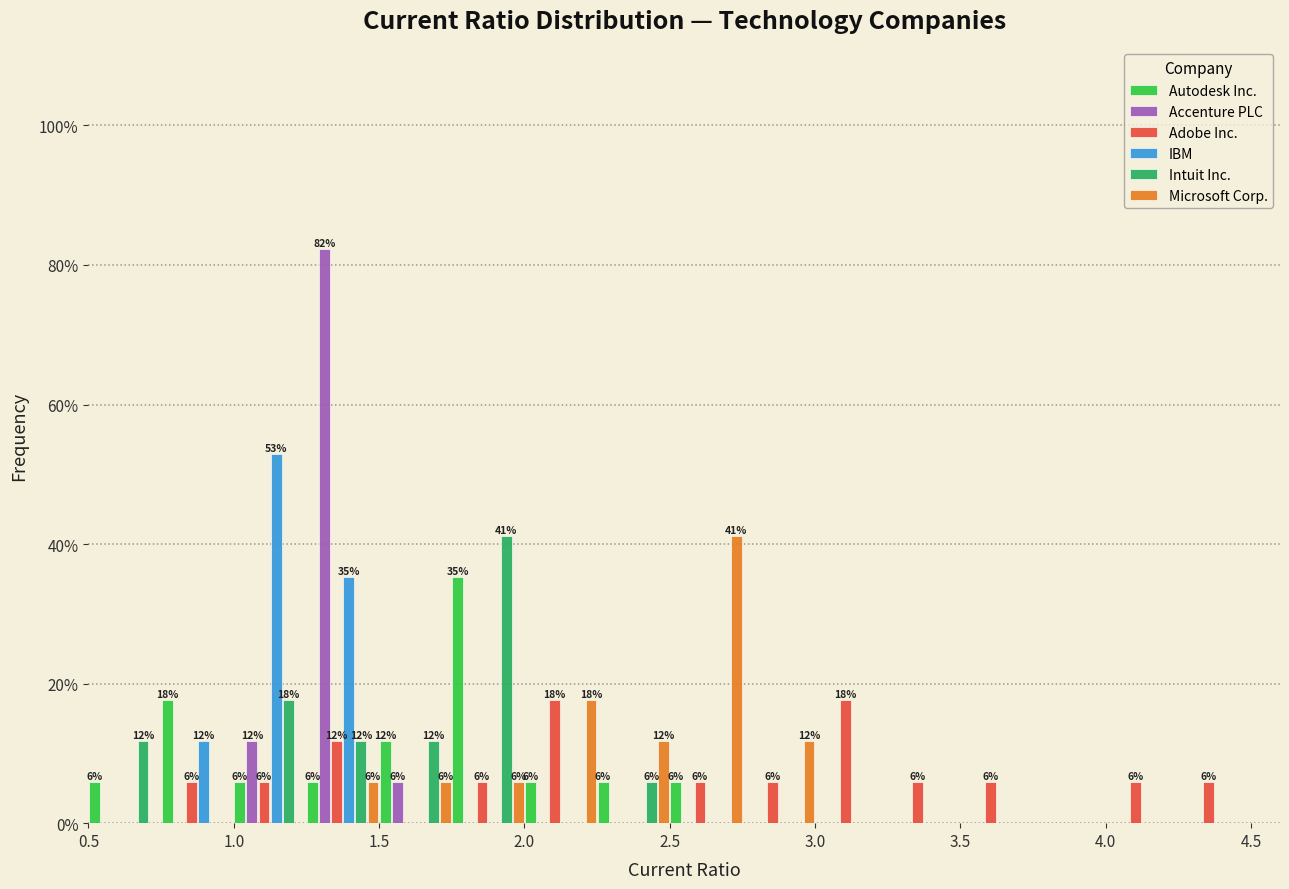

In the Accenture PLC series, which range on the x-axis has the tallest bar?

1.25 to 1.50